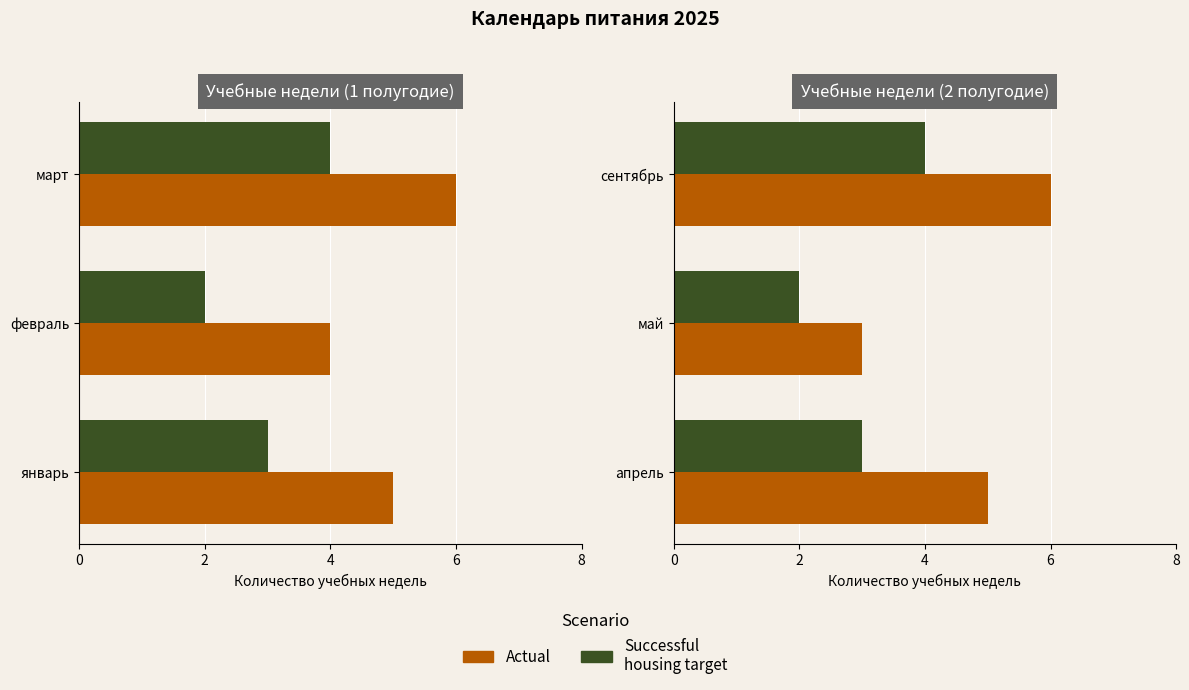

True or false: Successful housing target has a value of 1 at апрель.

False